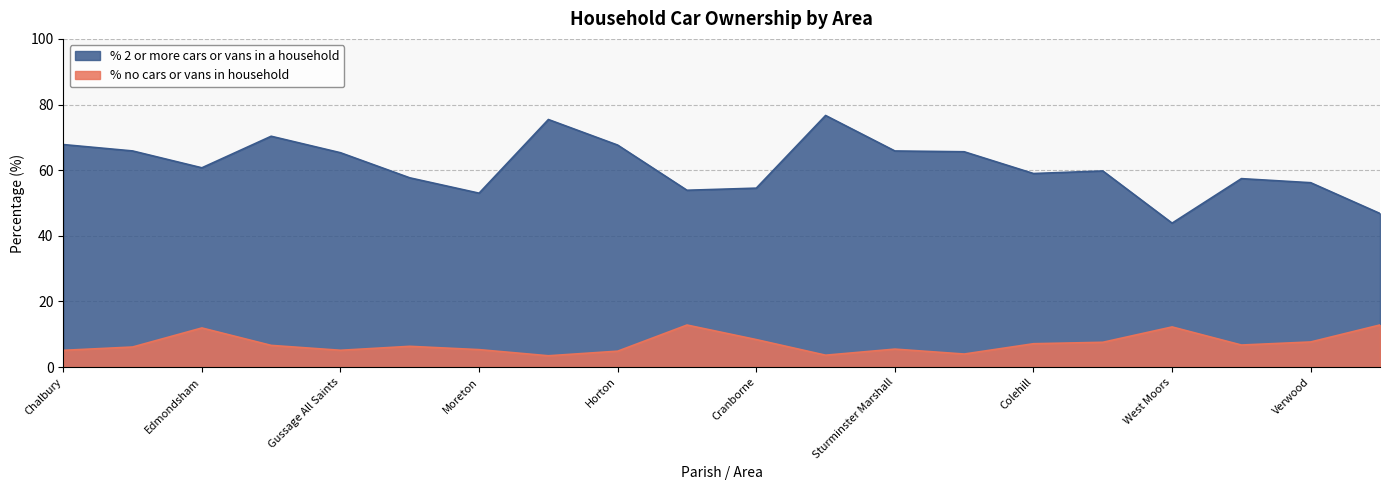

The value of % no cars or vans in household at Chalbury is 5.1. True or false?

True